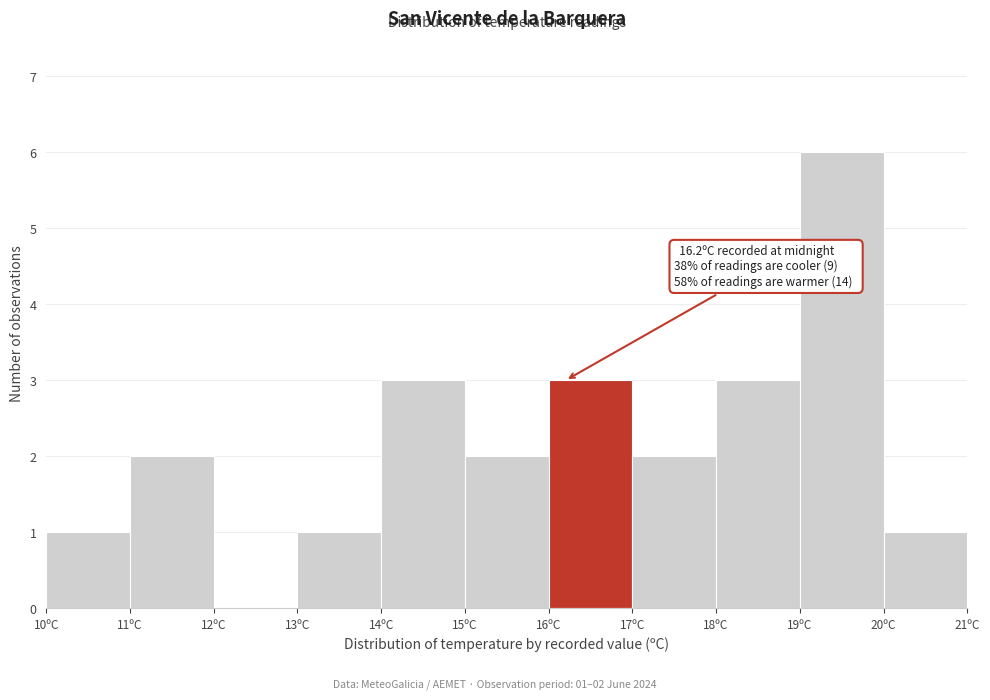

Which range on the x-axis has the tallest bar?

19 to 20